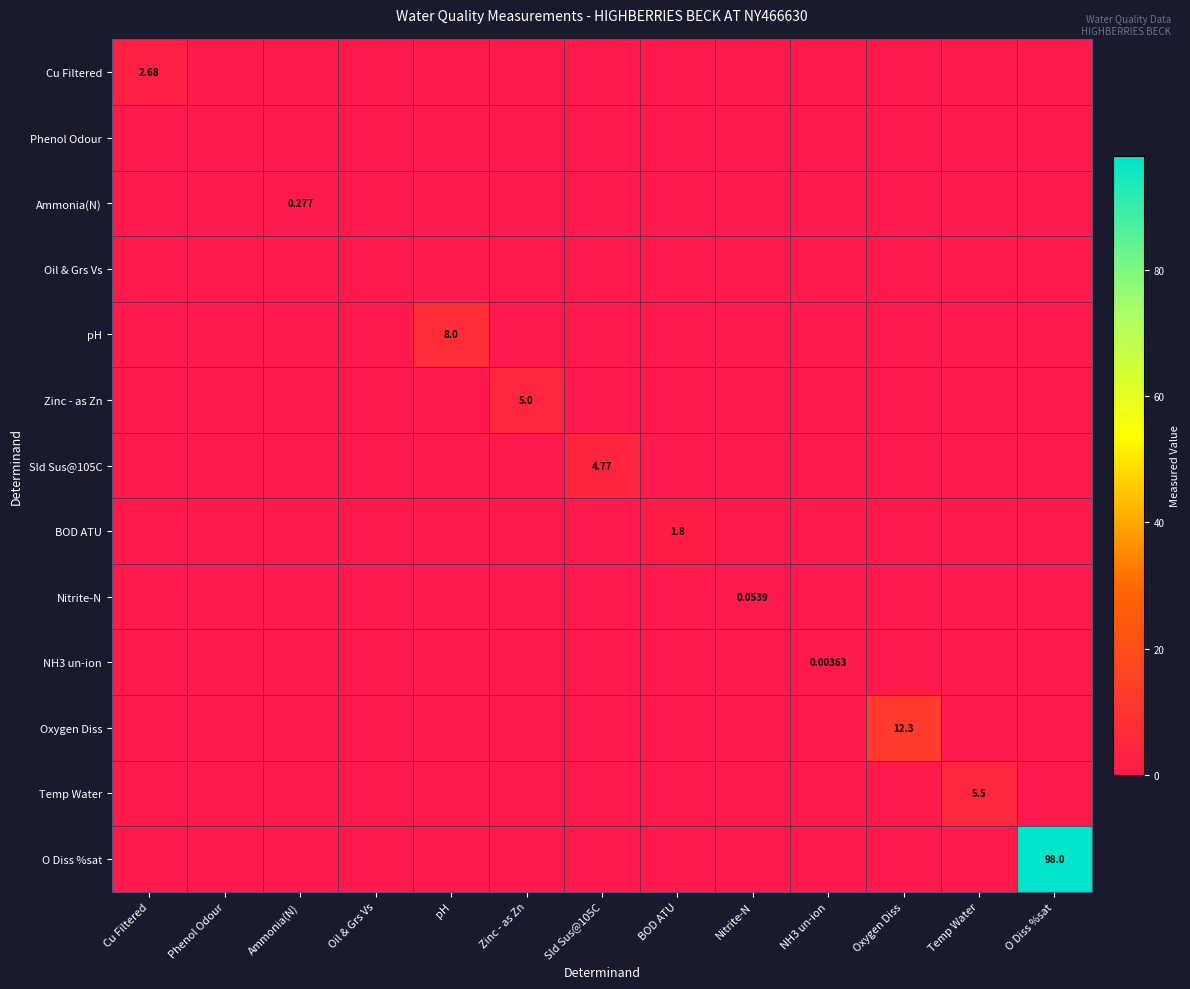

Rank the series by their maximum value, from highest to lowest.

O Diss %sat, Oxygen Diss, pH, Temp Water, Zinc - as Zn, Sld Sus@105C, Cu Filtered, BOD ATU, Ammonia(N), Nitrite-N, NH3 un-ion, Phenol Odour, Oil & Grs Vs